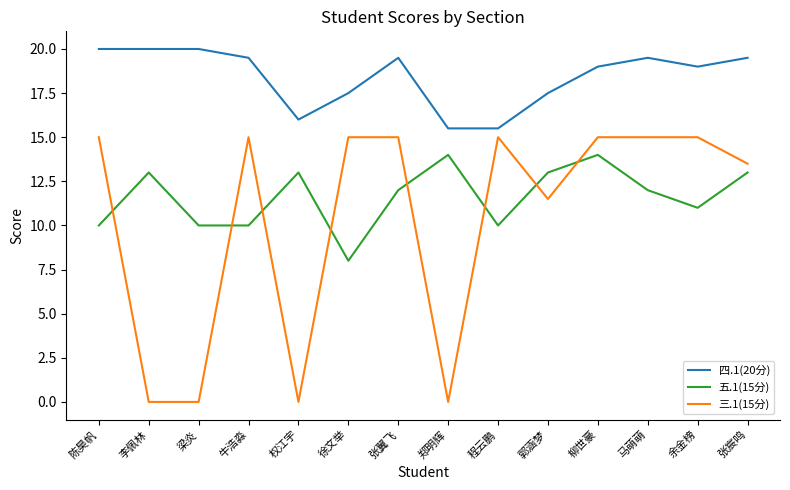

What is the difference between the 五.1(15分) values at 马萌萌 and 郭涵梦?

1.0